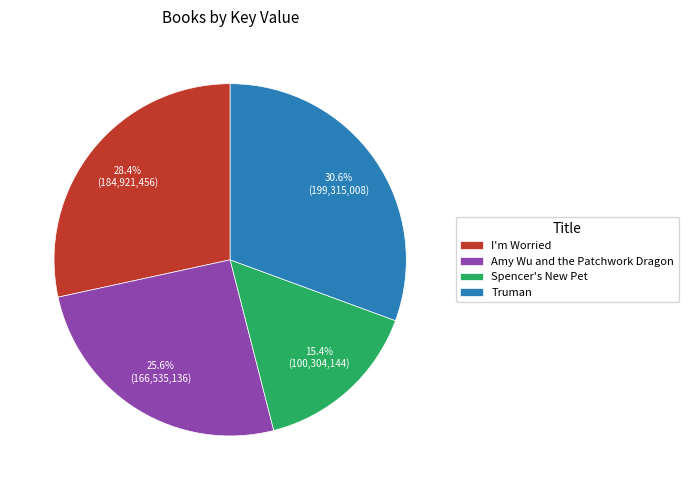

Is there any slice that represents more than half of the pie?

No